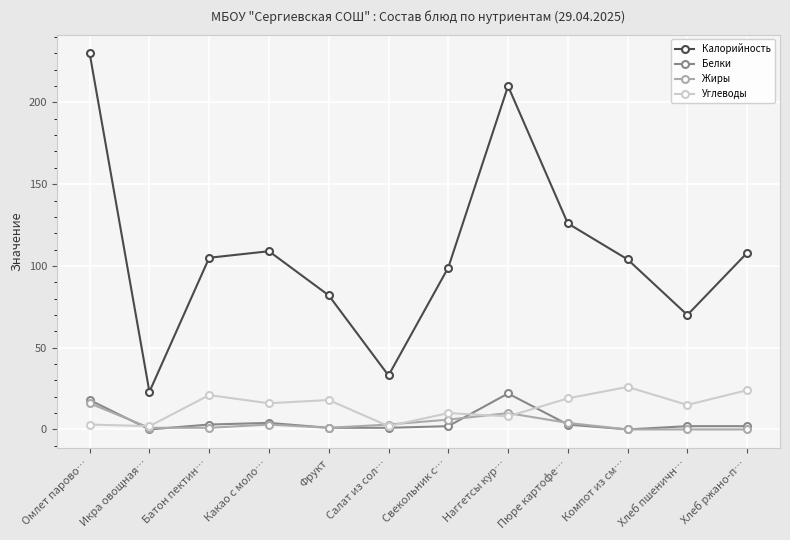

Is it true that Жиры equals -10 at Компот из см…?

False